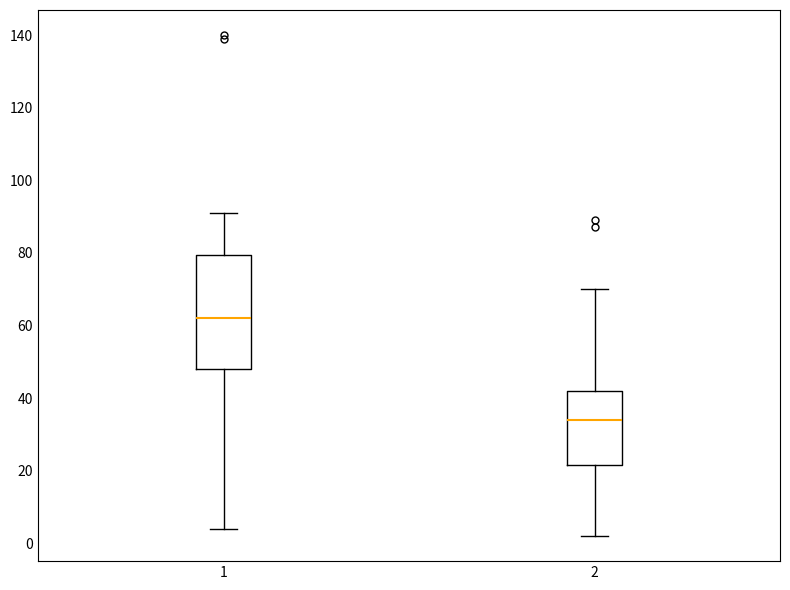

Where is the upper edge of the box at x = 1 on the y-axis? The values are not printed on the chart, so give them approximately, as read against the axis.

80